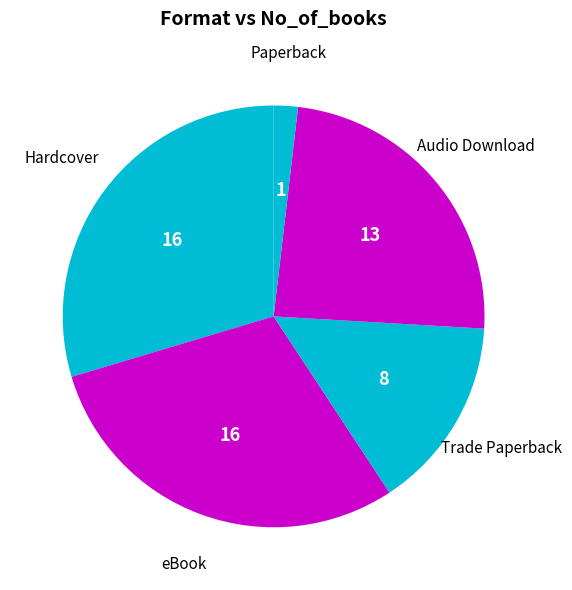

Is eBook the majority of the pie?

No